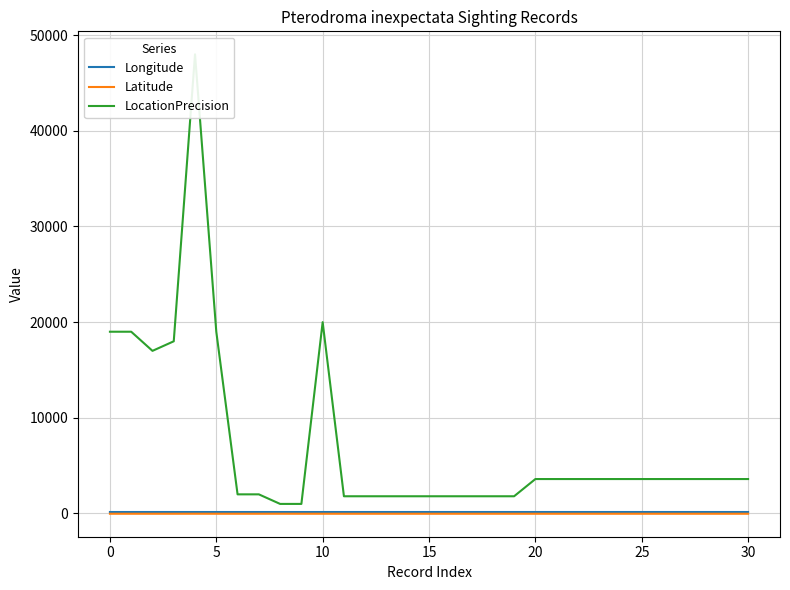

Is it true that LocationPrecision equals 5968.2 at 28?

False